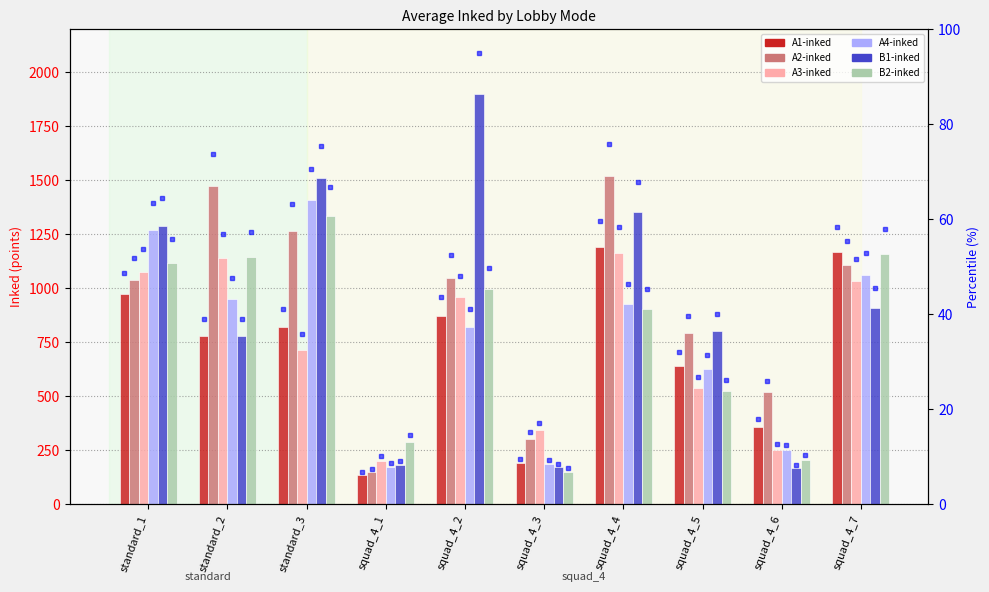

Reading left to right, extract all data points from this chart.

A1-inked: standard_1=975	standard_2=782	standard_3=822	squad_4_1=136	squad_4_2=871	squad_4_3=193	squad_4_4=1192	squad_4_5=641	squad_4_6=358	squad_4_7=1167
A2-inked: standard_1=1037	standard_2=1474	standard_3=1265	squad_4_1=150	squad_4_2=1048	squad_4_3=304	squad_4_4=1519	squad_4_5=793	squad_4_6=519	squad_4_7=1107
A3-inked: standard_1=1076	standard_2=1139	standard_3=716	squad_4_1=203	squad_4_2=962	squad_4_3=344	squad_4_4=1166	squad_4_5=537	squad_4_6=253	squad_4_7=1033
A4-inked: standard_1=1270	standard_2=951	standard_3=1411	squad_4_1=173	squad_4_2=821	squad_4_3=186	squad_4_4=928	squad_4_5=628	squad_4_6=250	squad_4_7=1060
B1-inked: standard_1=1288	standard_2=782	standard_3=1510	squad_4_1=184	squad_4_2=1899	squad_4_3=172	squad_4_4=1355	squad_4_5=801	squad_4_6=167	squad_4_7=911
B2-inked: standard_1=1116	standard_2=1145	standard_3=1336	squad_4_1=291	squad_4_2=997	squad_4_3=152	squad_4_4=906	squad_4_5=525	squad_4_6=207	squad_4_7=1158